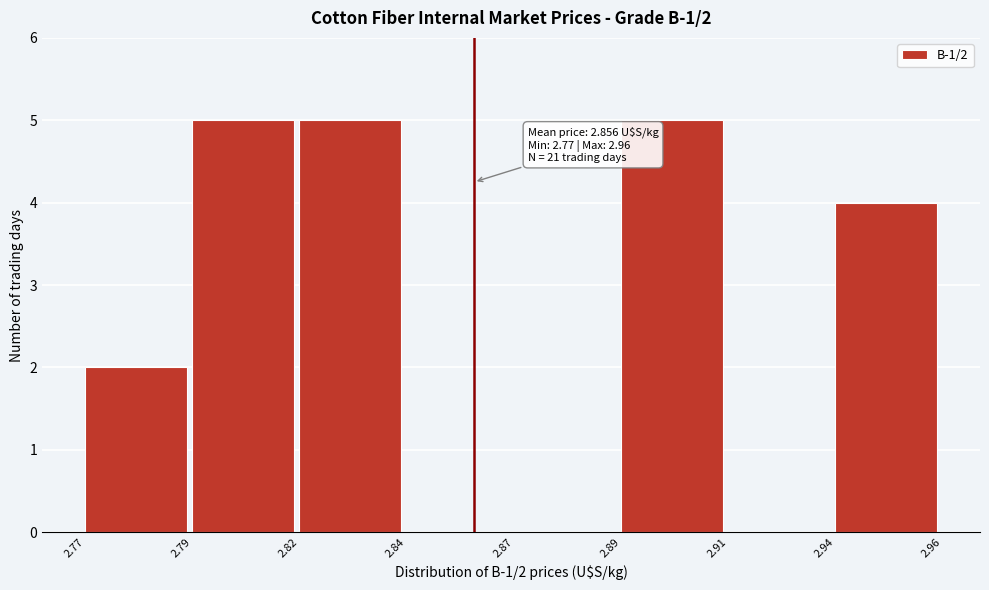

Reading left to right, transcribe all the data shown in this chart.

2.77=2	2.79=5	2.82=5	2.84=0	2.87=0	2.89=5	2.91=0	2.94=4